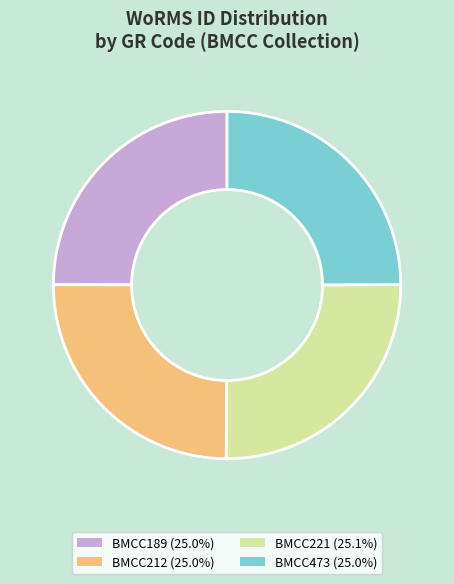

What is the ratio of the value at BMCC473 to the value at BMCC212?

1.0